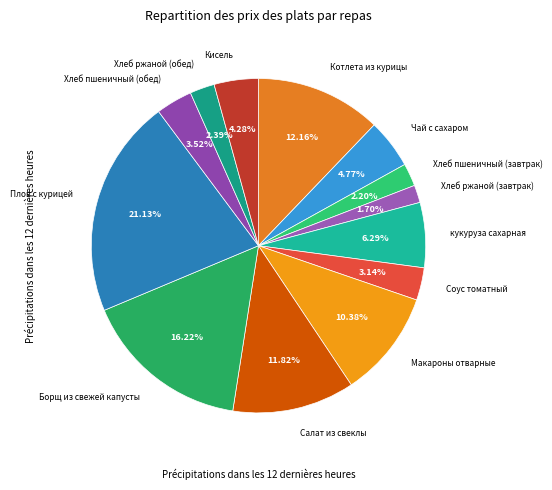

What is the ratio of the value at кукуруза сахарная to the value at Борщ из свежей капусты?

0.4